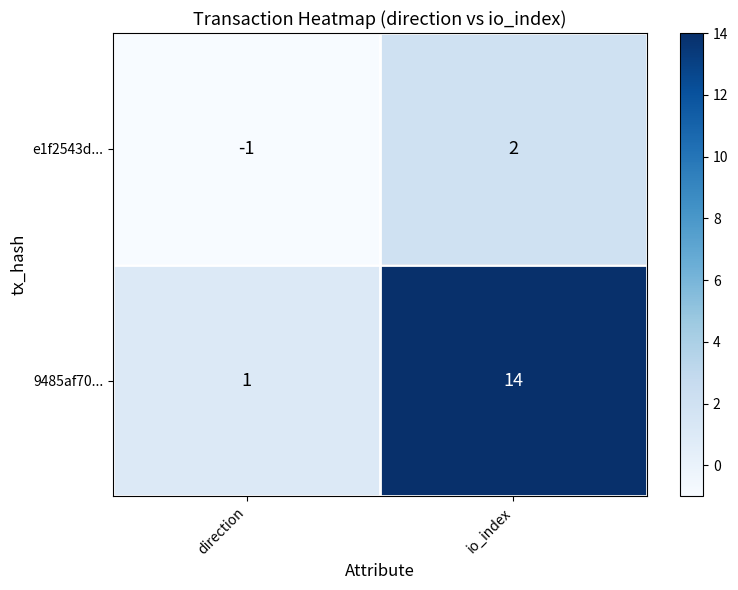

Is it true that 9485af70... equals 0 at direction?

False